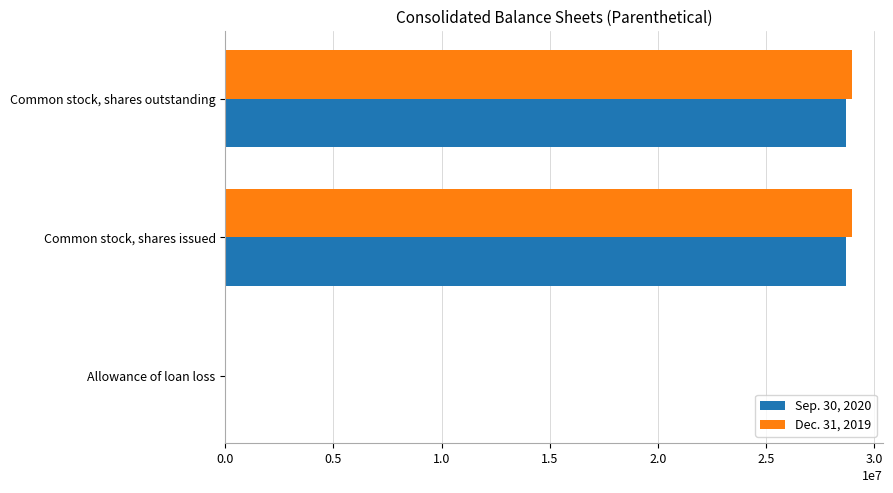

Is the value of Sep. 30, 2020 at Allowance of loan loss greater than the value of Dec. 31, 2019 at Common stock, shares issued?

No